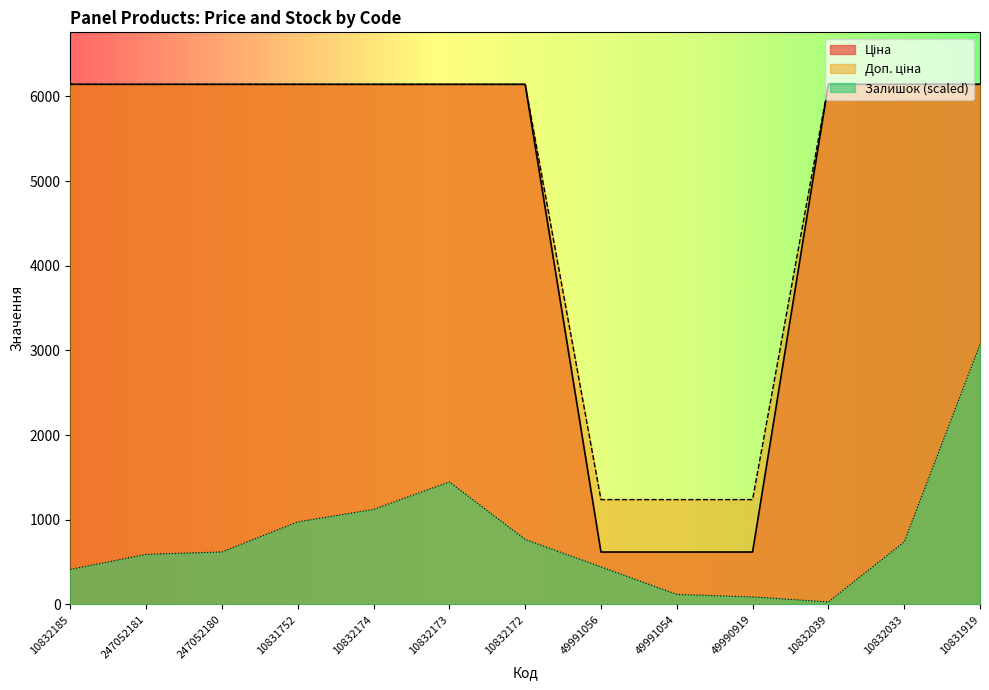

True or false: Доп. ціна and Ціна intersect in this chart.

False